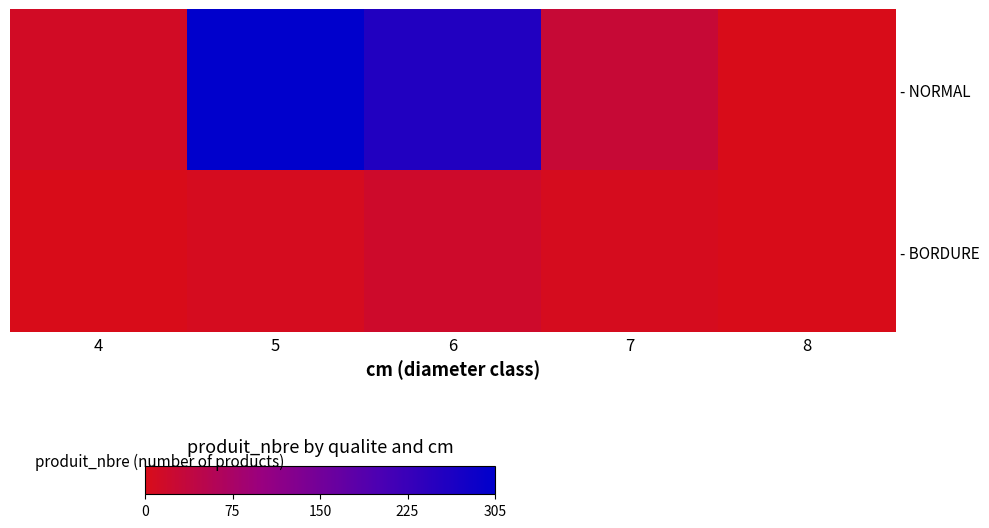

At which category does the chart reach its minimum across all series?

4